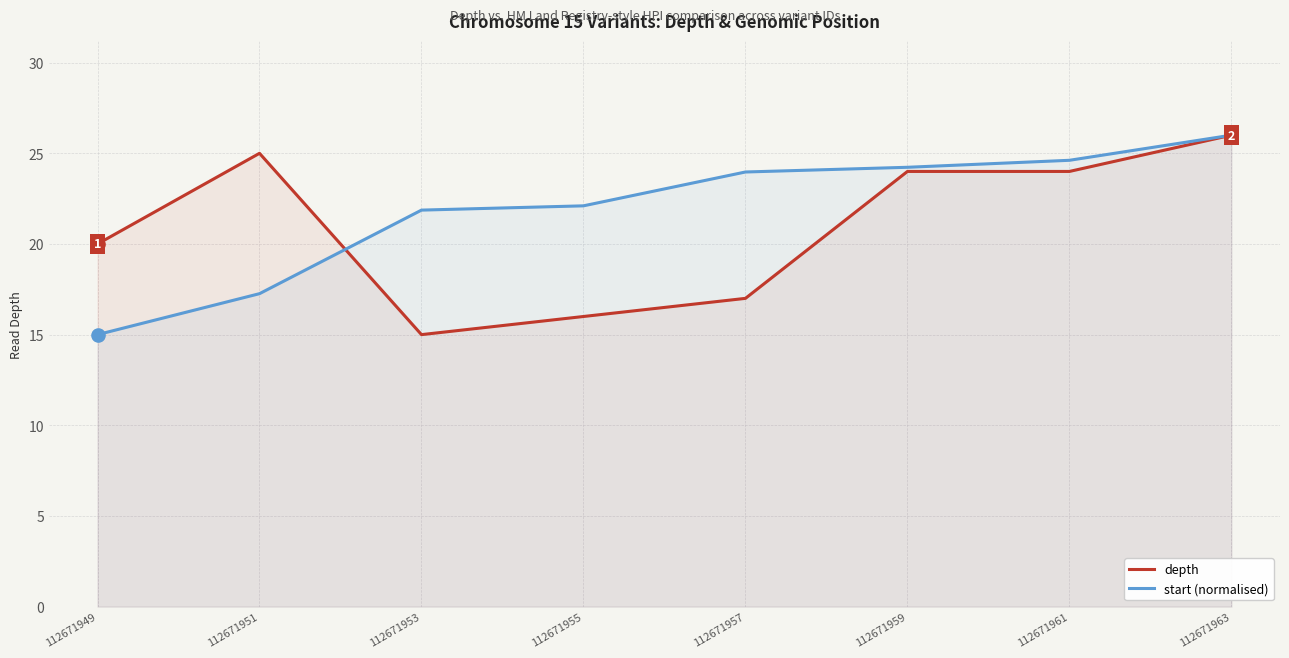

Which series has the largest total across all categories?

start (normalised)